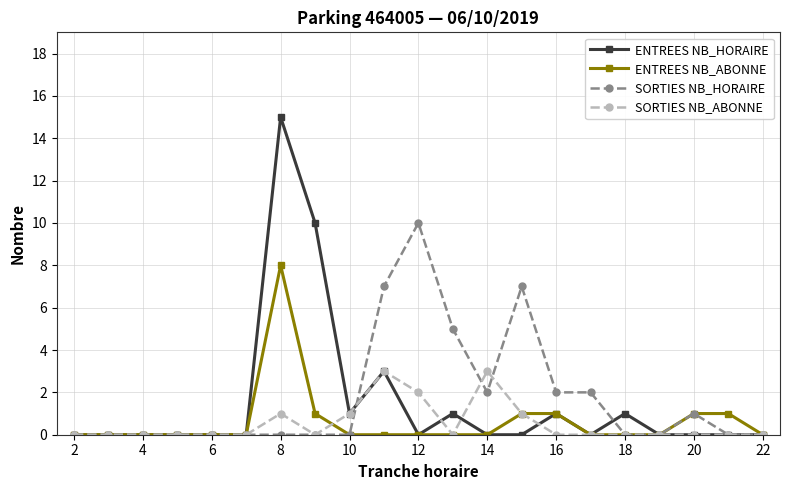

Does the chart display data point markers on the line(s)?

Yes